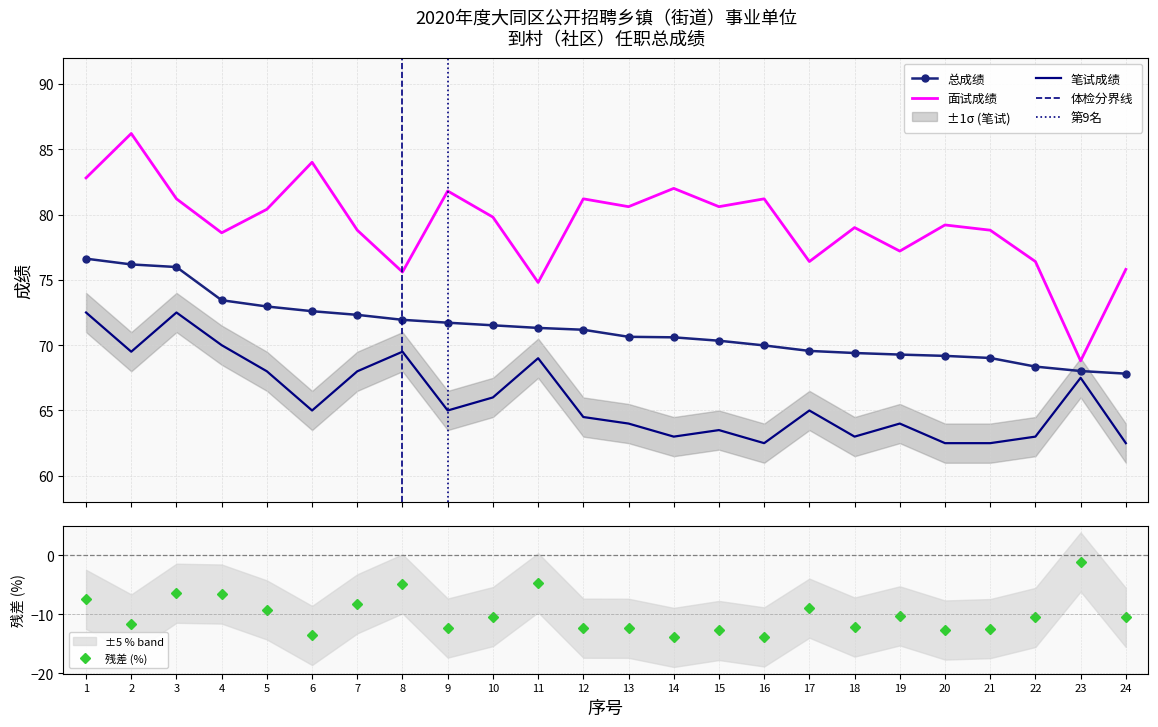

What is the value of the 总成绩 point at the 24th from the left?

67.8